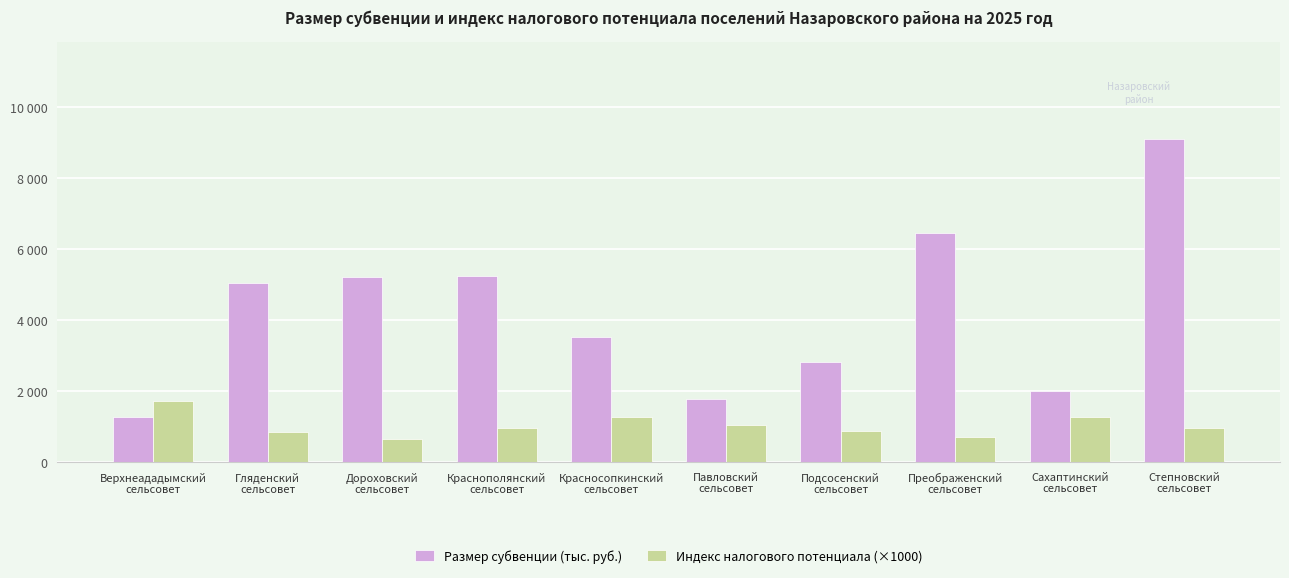

Which category has the highest value across all series?

Степновский
сельсовет